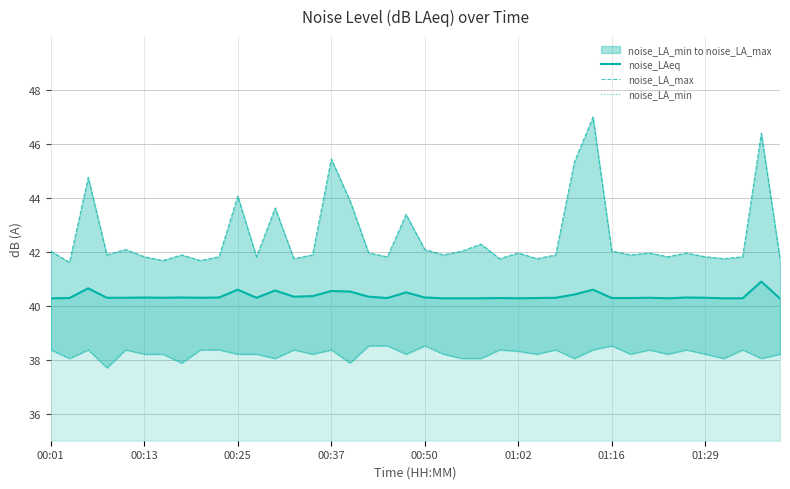

What is the approximate value of noise_LAeq at 27?

40.3